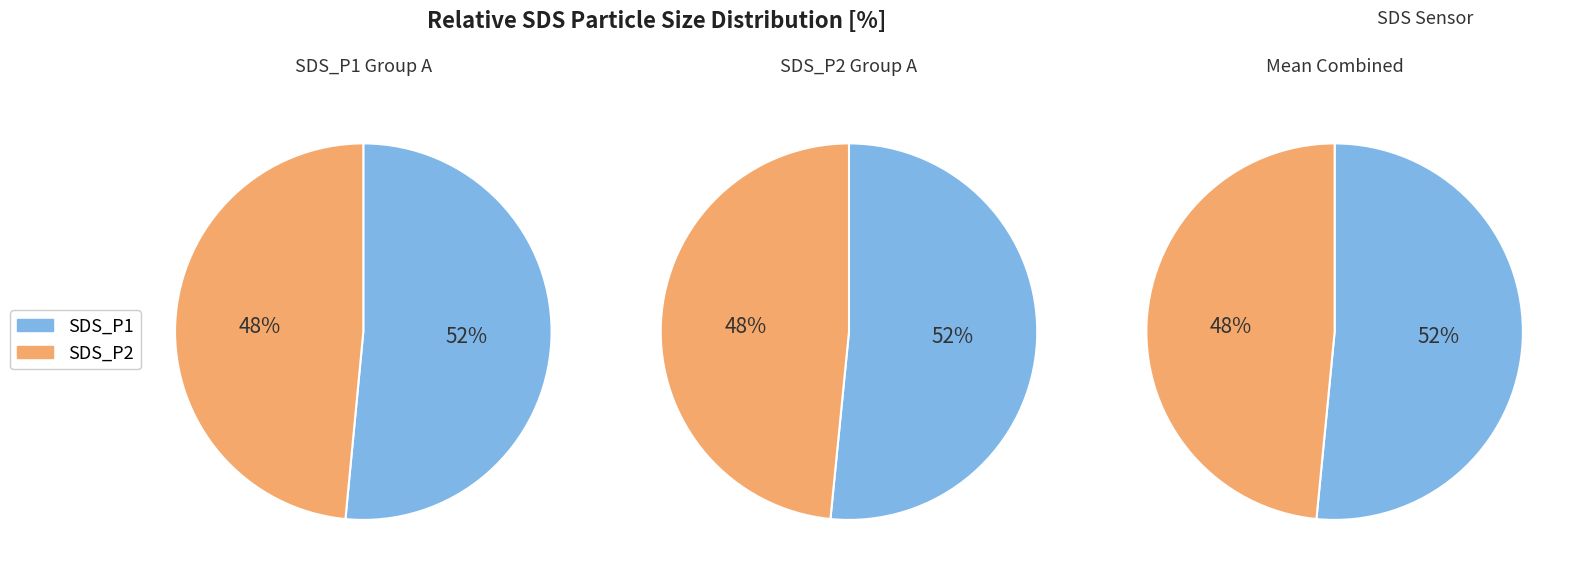

True or false: 30 accounts for 1% of the total.

False